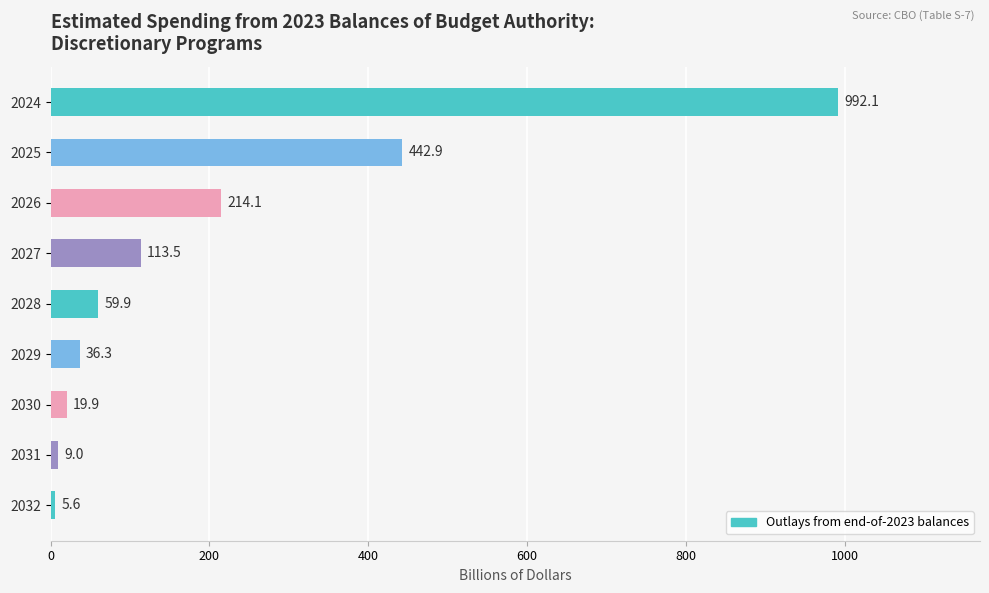

Which category has the lowest value across all series?

2032